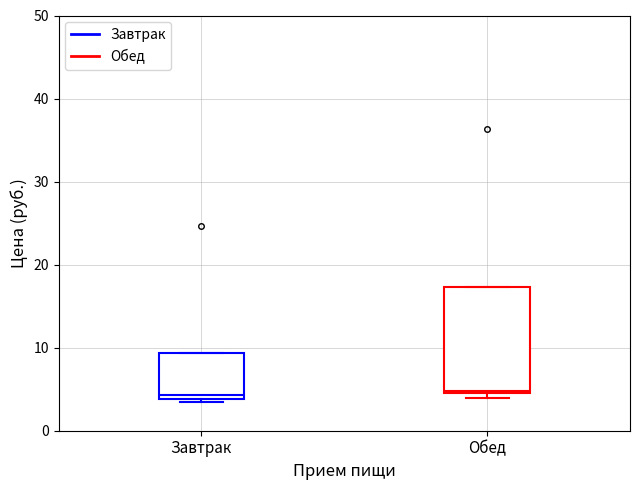

Comparing the boxes themselves (not the whiskers), which one is the tallest?

Обед